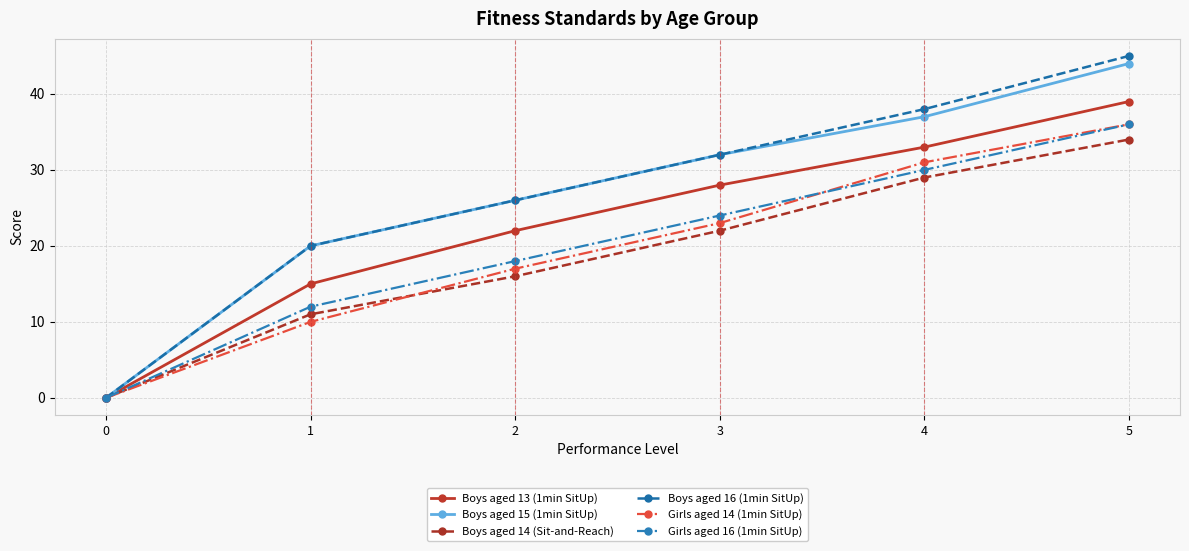

Which series changed the most between 0 and 4?

Boys aged 16 (1min SitUp)